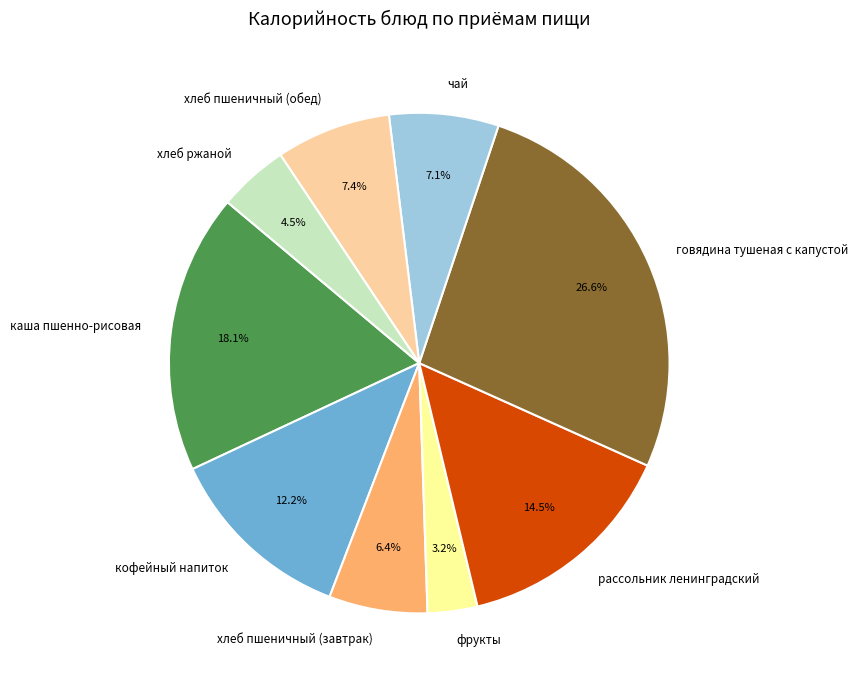

What is the smallest slice in the pie chart?

фрукты